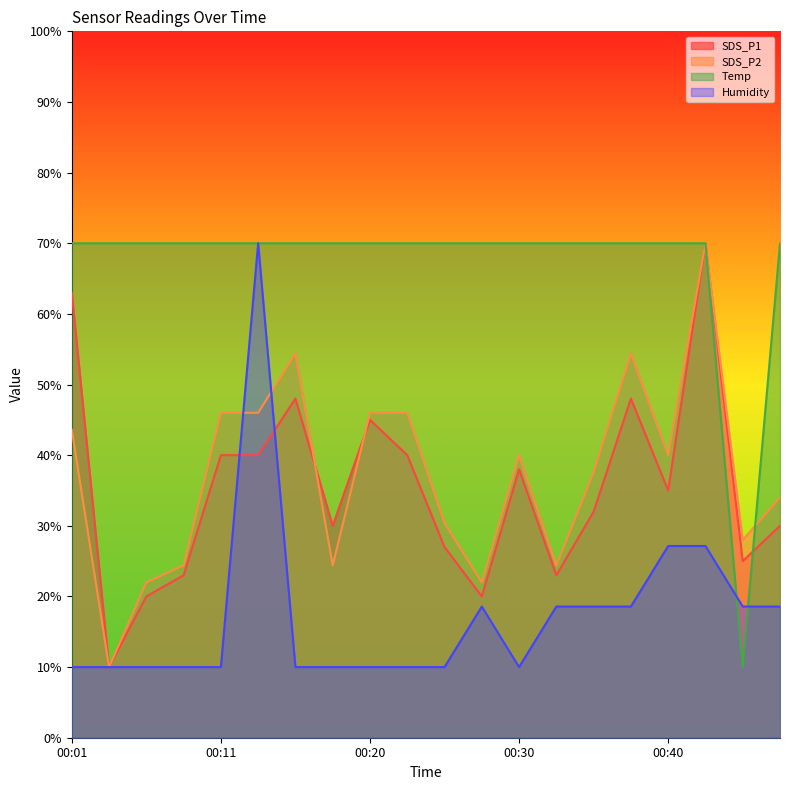

What is the minimum value for Temp?

10.0